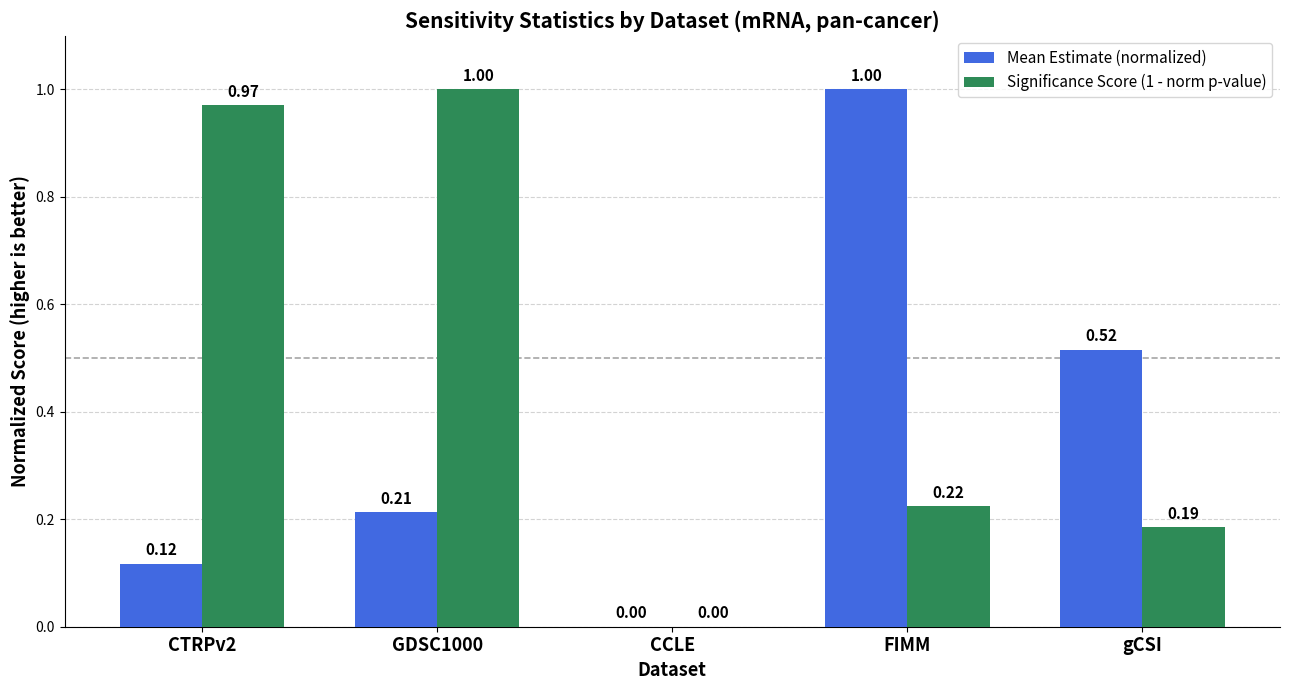

Which series changed the most between CTRPv2 and FIMM?

Mean Estimate (normalized)